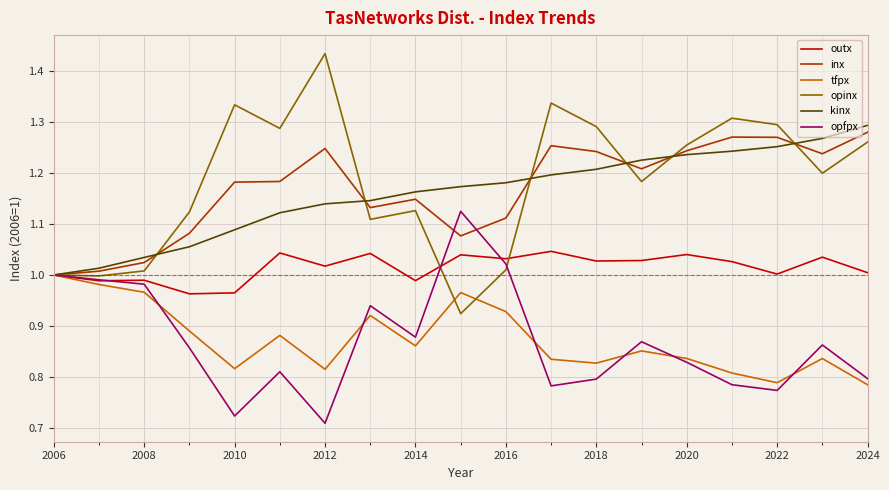

Which series has the largest range (max minus min)?

opinx